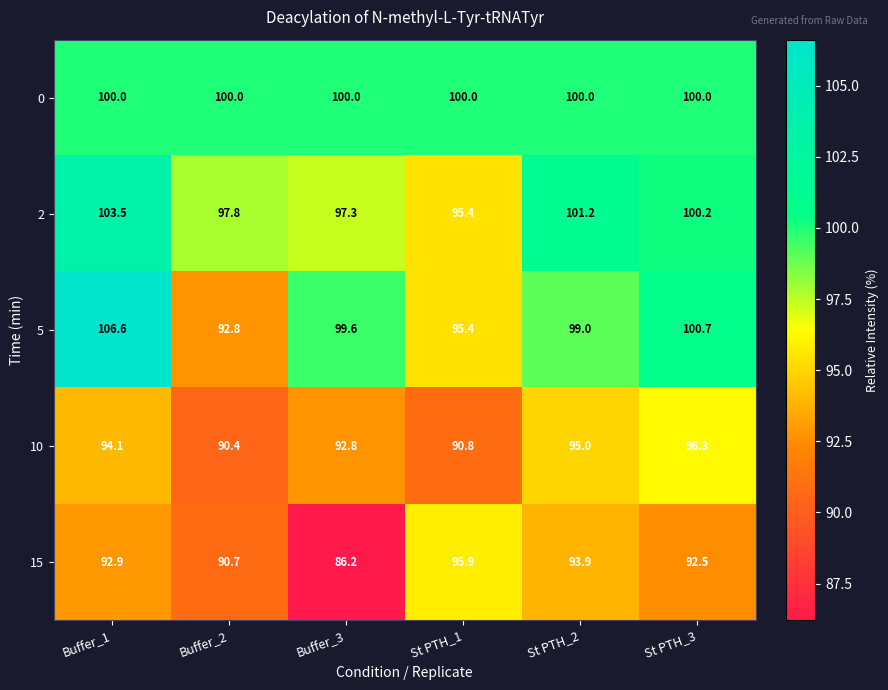

Which series has the largest range (max minus min)?

5